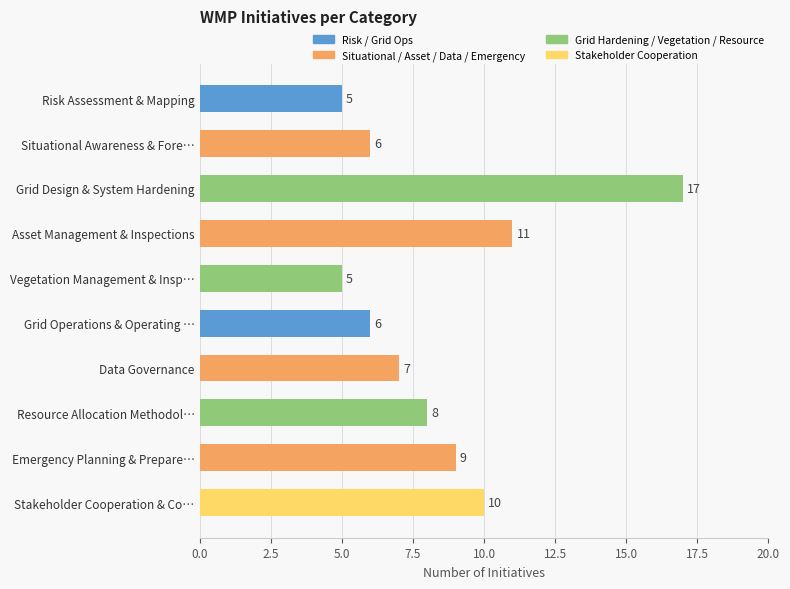

Reading top to bottom, what are all the values shown in this chart?

Risk Assessment & Mapping=5	Situational Awareness & Fore…=6	Grid Design & System Hardening=17	Asset Management & Inspections=11	Vegetation Management & Insp…=5	Grid Operations & Operating …=6	Data Governance=7	Resource Allocation Methodol…=8	Emergency Planning & Prepare…=9	Stakeholder Cooperation & Co…=10